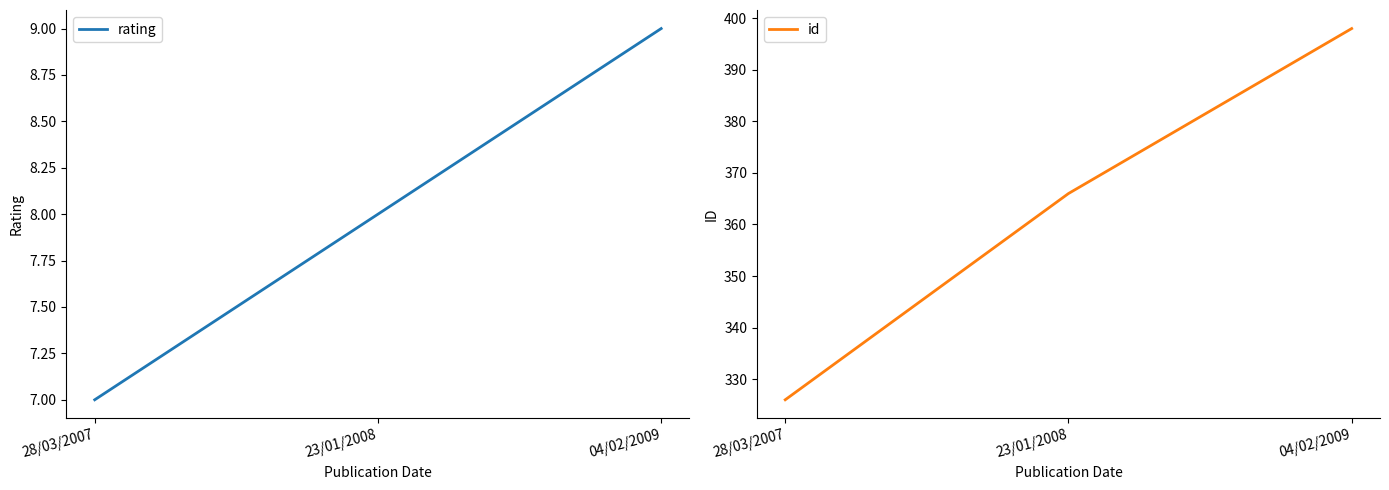

What are all the series names shown in the legend?

rating, id